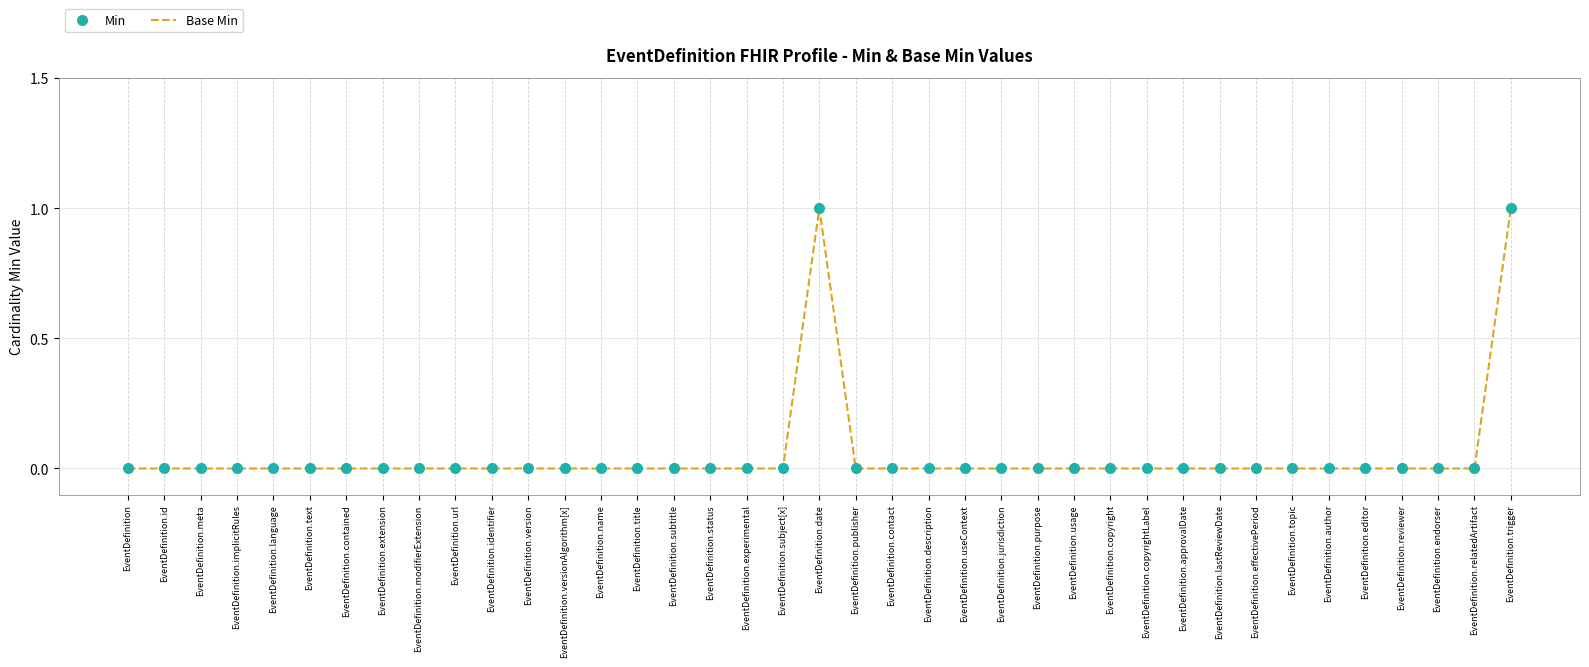

True or false: Base Min and Min cross at least once.

False